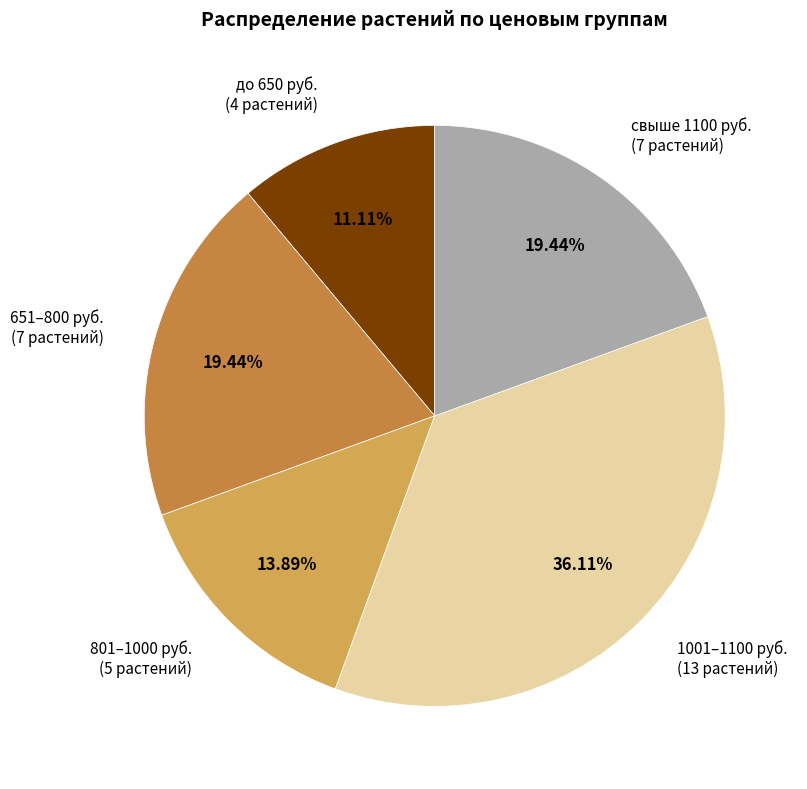

To the nearest percent, what is the difference between the largest and smallest slice percentages?

25%